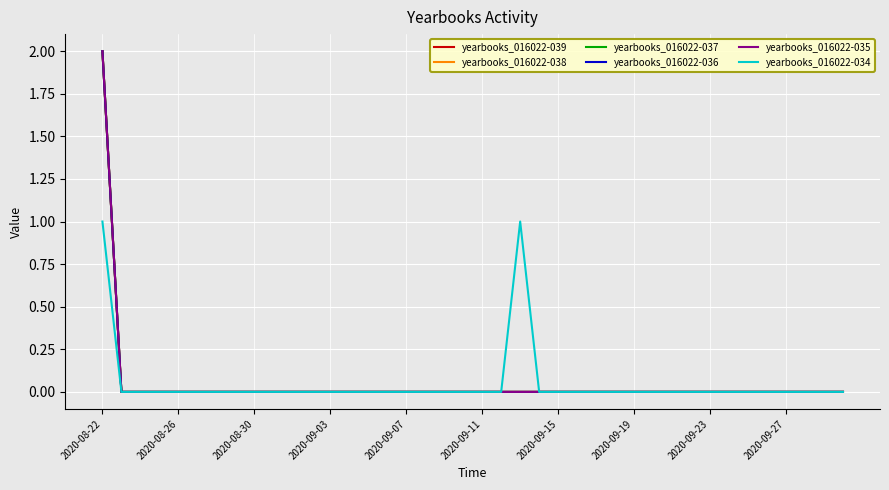

True or false: yearbooks_016022-035 and yearbooks_016022-038 cross at least once.

False